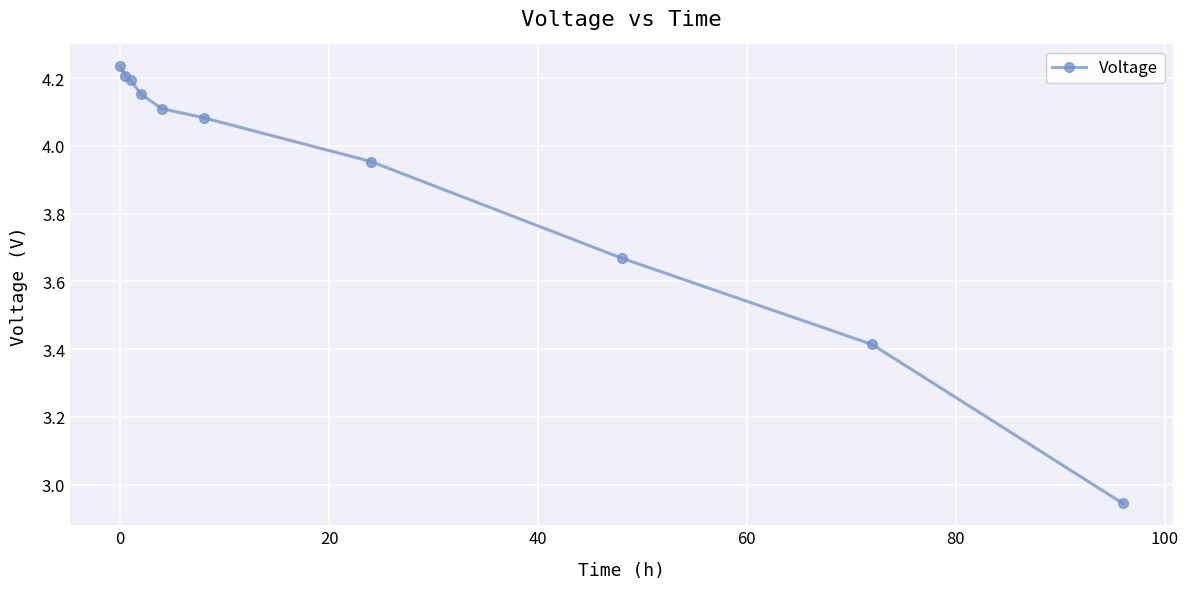

What is the difference between the maximum and second lowest values?

0.8